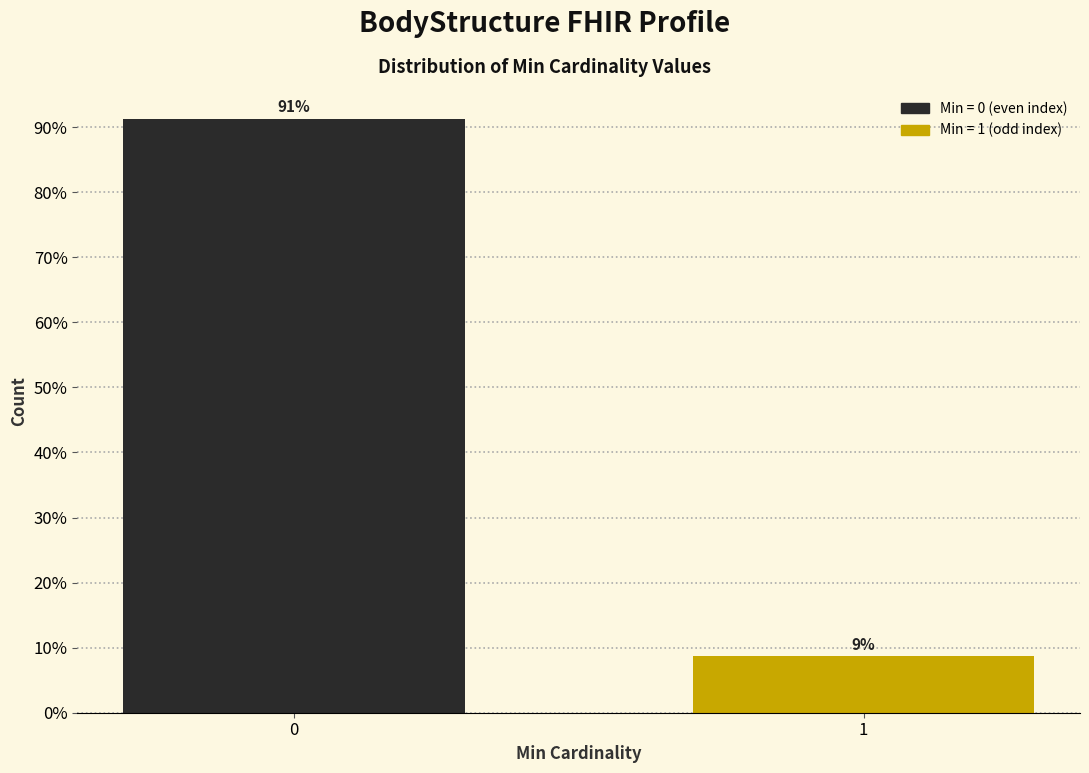

True or false: the data shows 3.9 at 1.

False